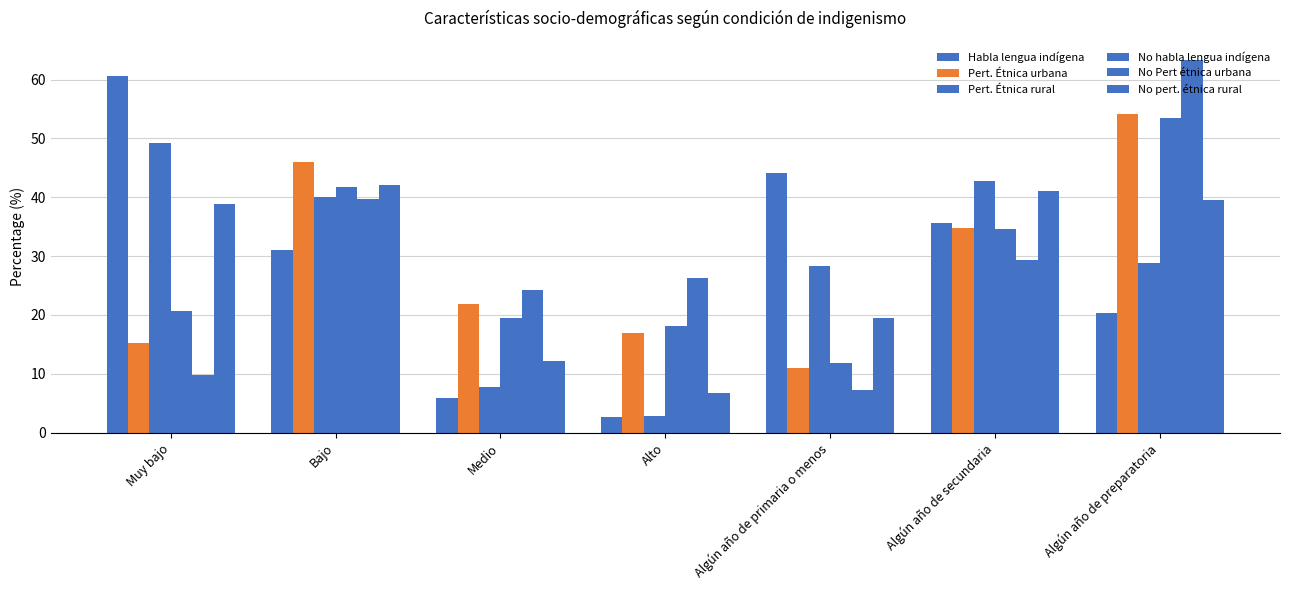

How many data points does each series have?

7